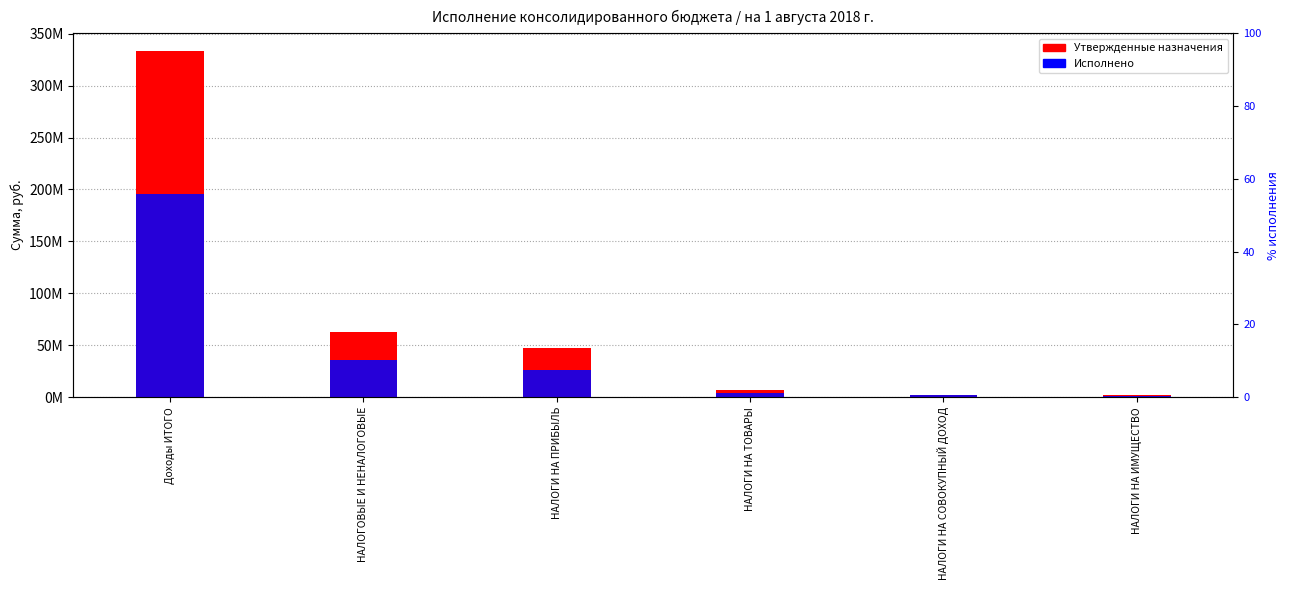

Which series has the largest range (max minus min)?

Утвержденные назначения